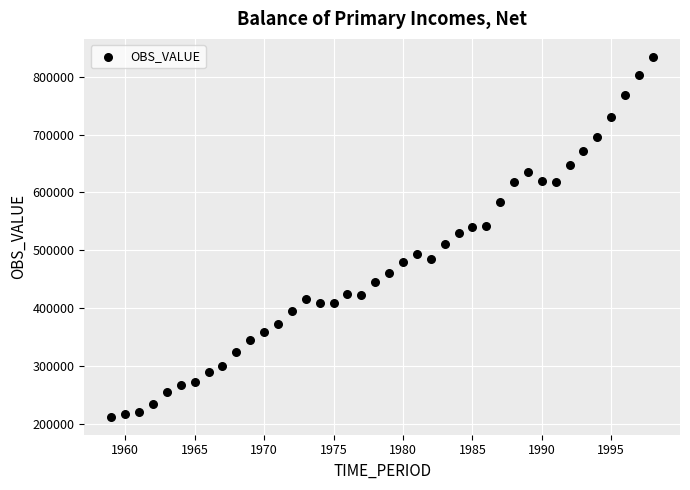

What is the range of X values (max minus min)?

39